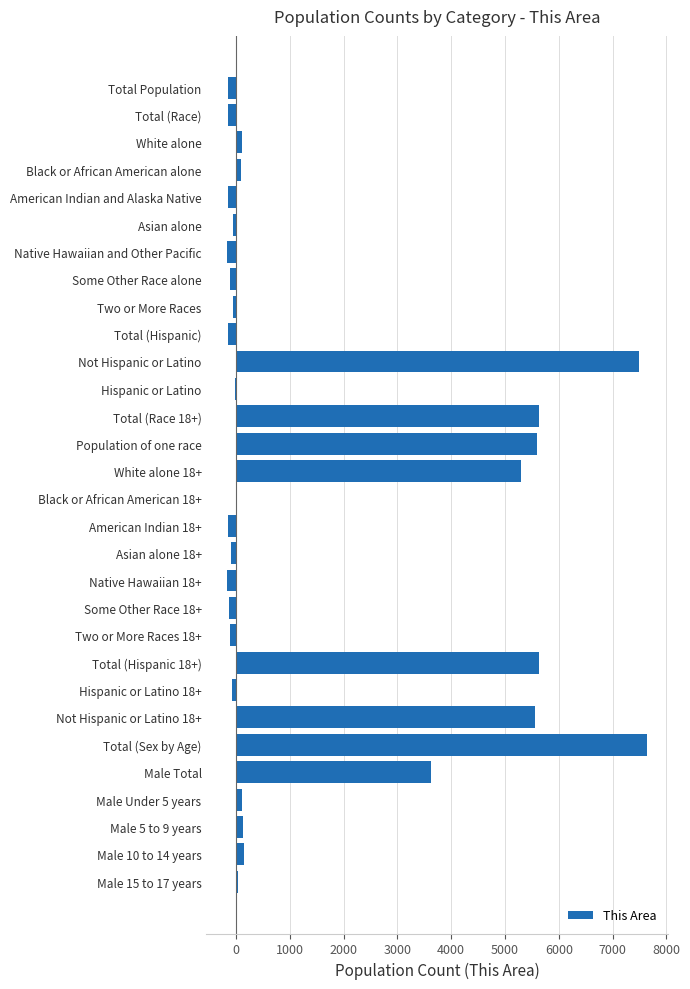

What is the sum of all values?

45403.0